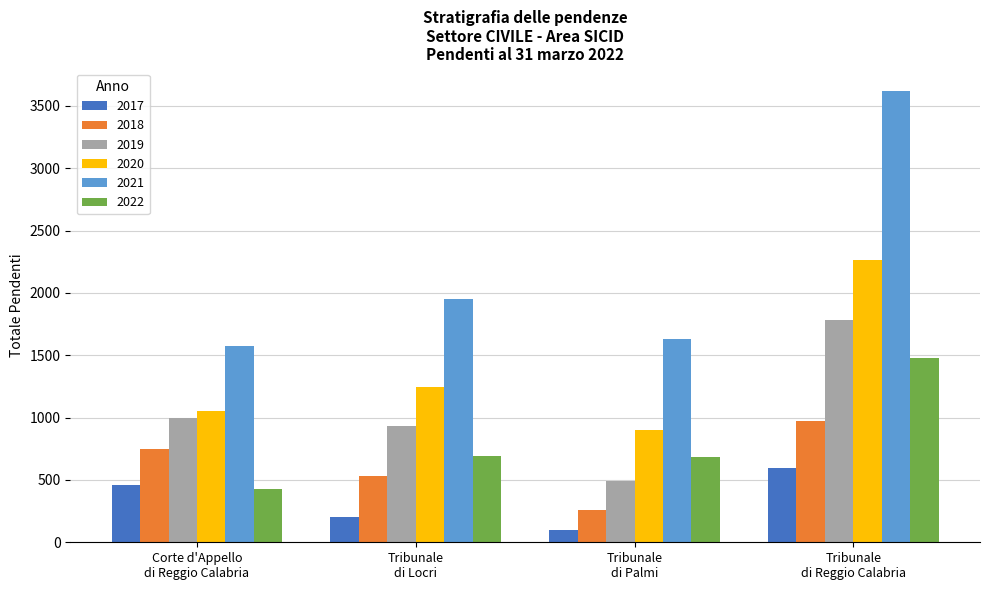

Which series has the largest total across all categories?

2021